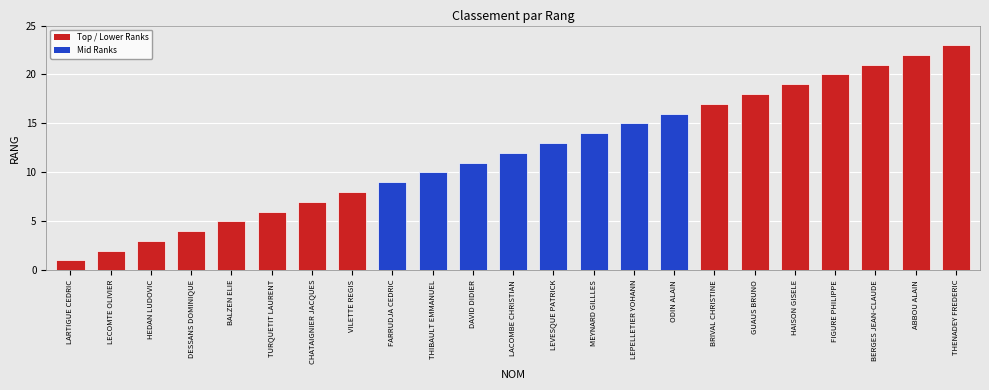

What is the change in value from MEYNARD GILLLES to BERGES JEAN-CLAUDE?

+7